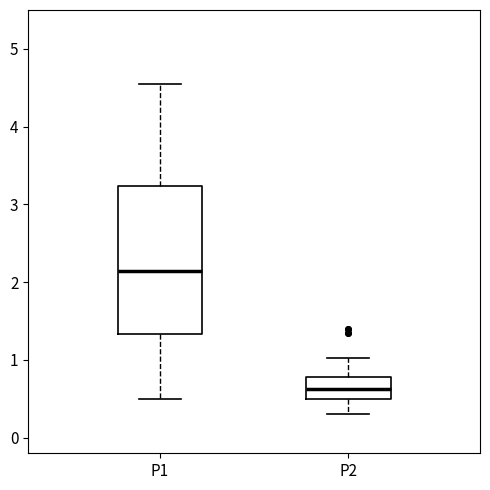

Comparing the boxes themselves (not the whiskers), which one is the tallest?

P1